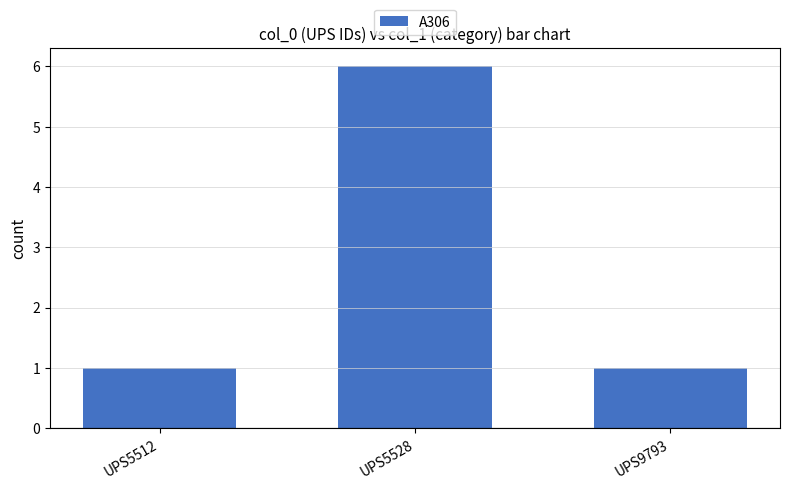

Which has a higher value, UPS9793 or UPS5528?

UPS5528